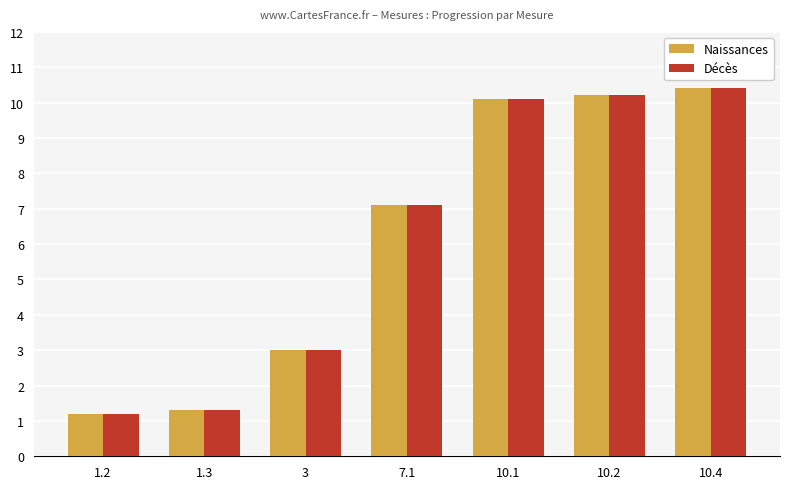

True or false: Décès has a value of 17.9 at 10.2.

False